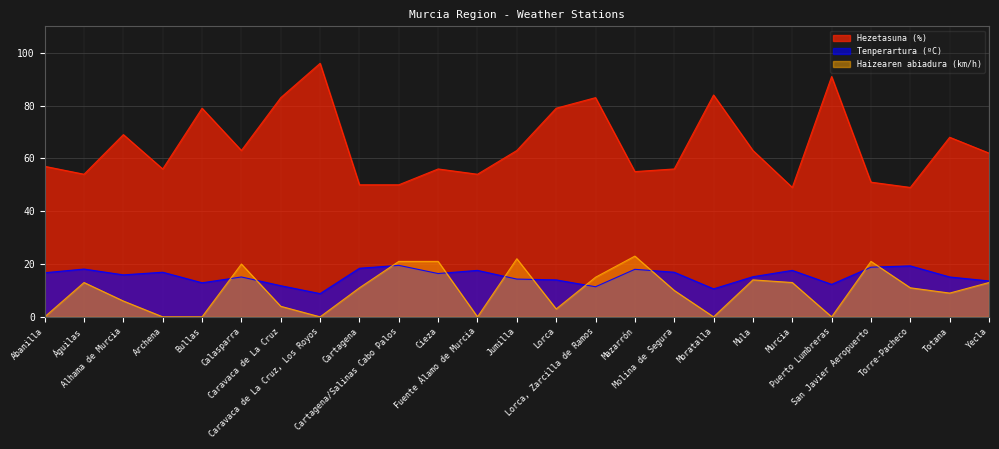

Which series has the widest spread of values?

Hezetasuna (%)